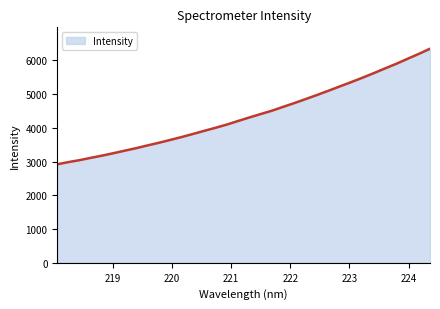

What is the greatest value displayed?

6347.5